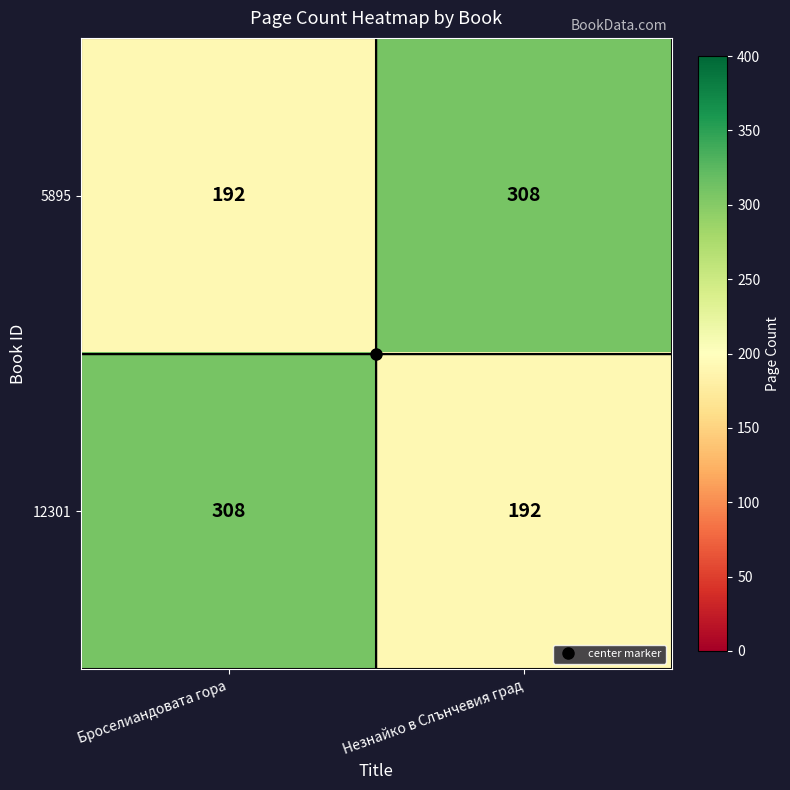

What is the spread (max minus min) of values at Незнайко в Слънчевия град?

116